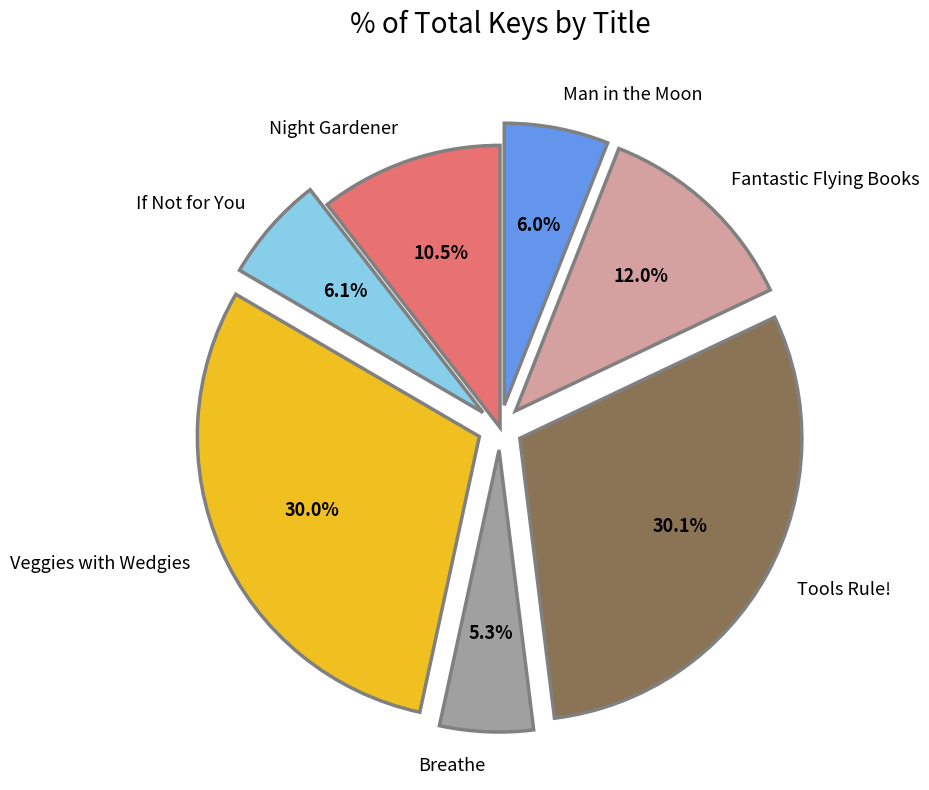

What is the smallest slice in the pie chart?

Breathe